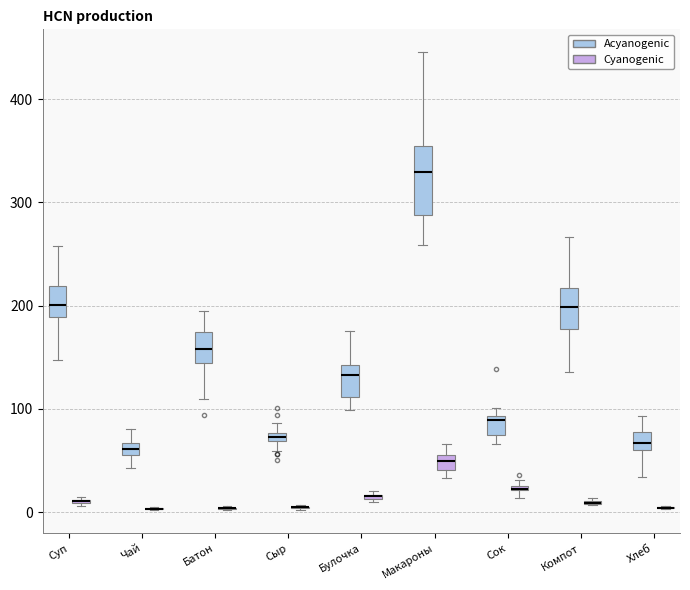

Which box is the tallest, from its lower edge to its upper edge?

Макароны (Acyanogenic)